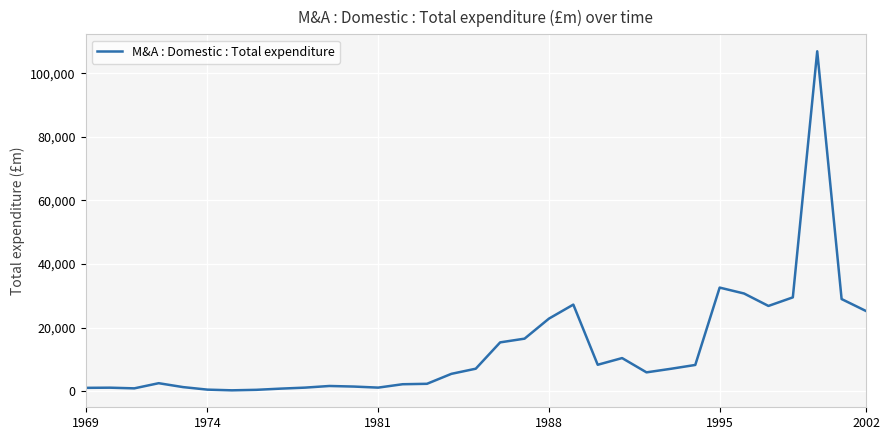

What is the greatest value displayed?

106916